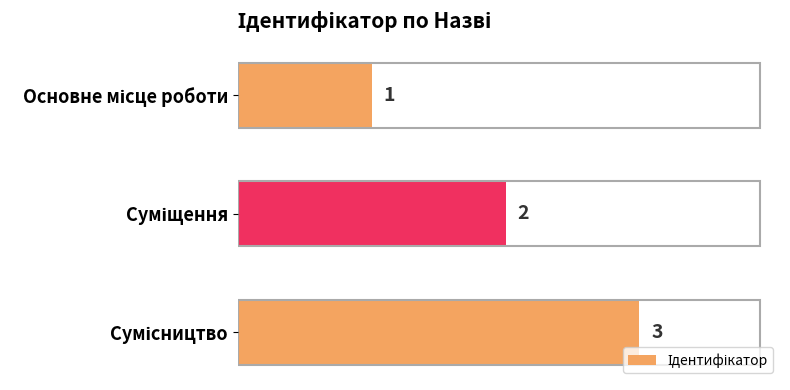

How many values are between 1 and 3?

3